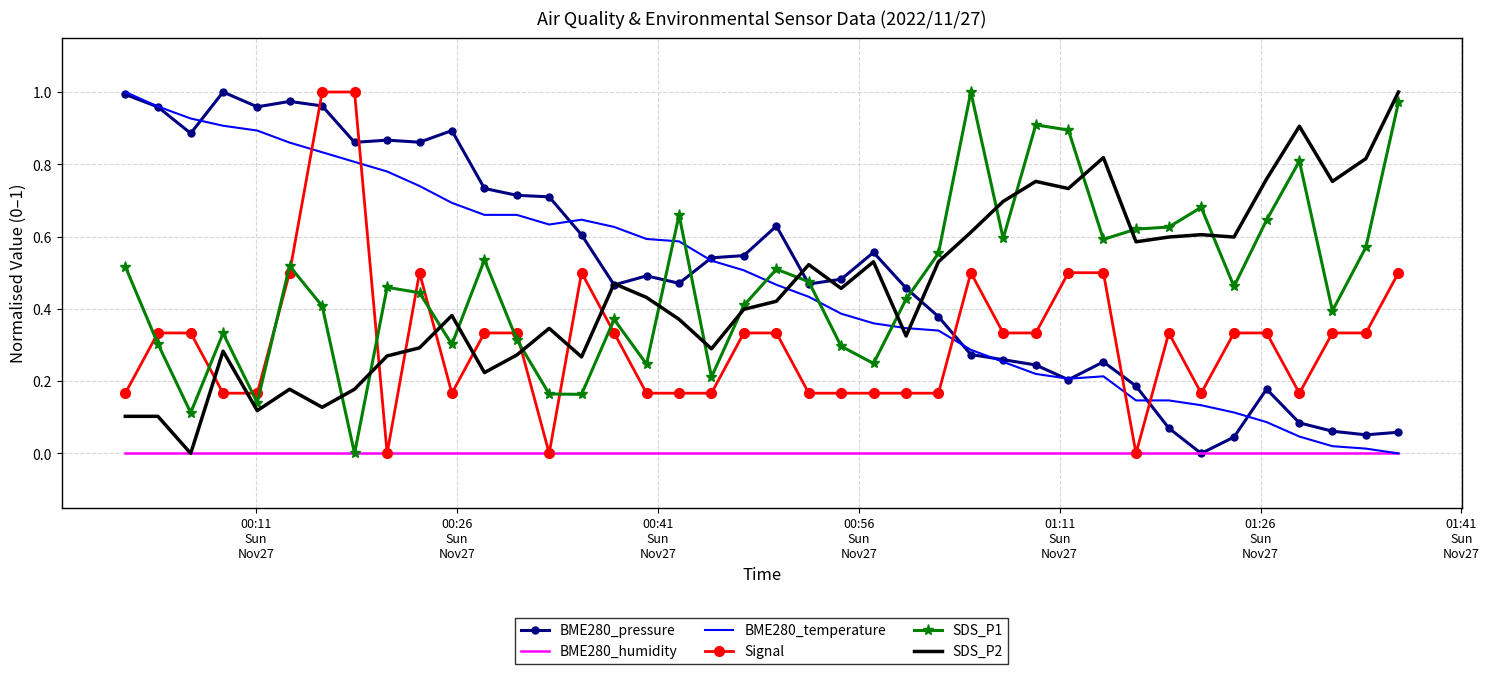

What is the sum of all Signal values?

12.5